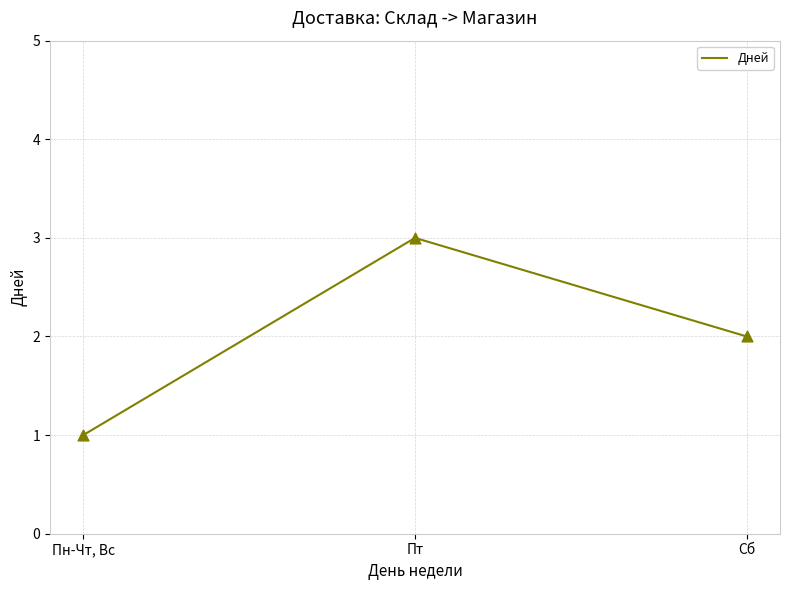

What is the change in value from Пн-Чт, Вс to Сб?

+1